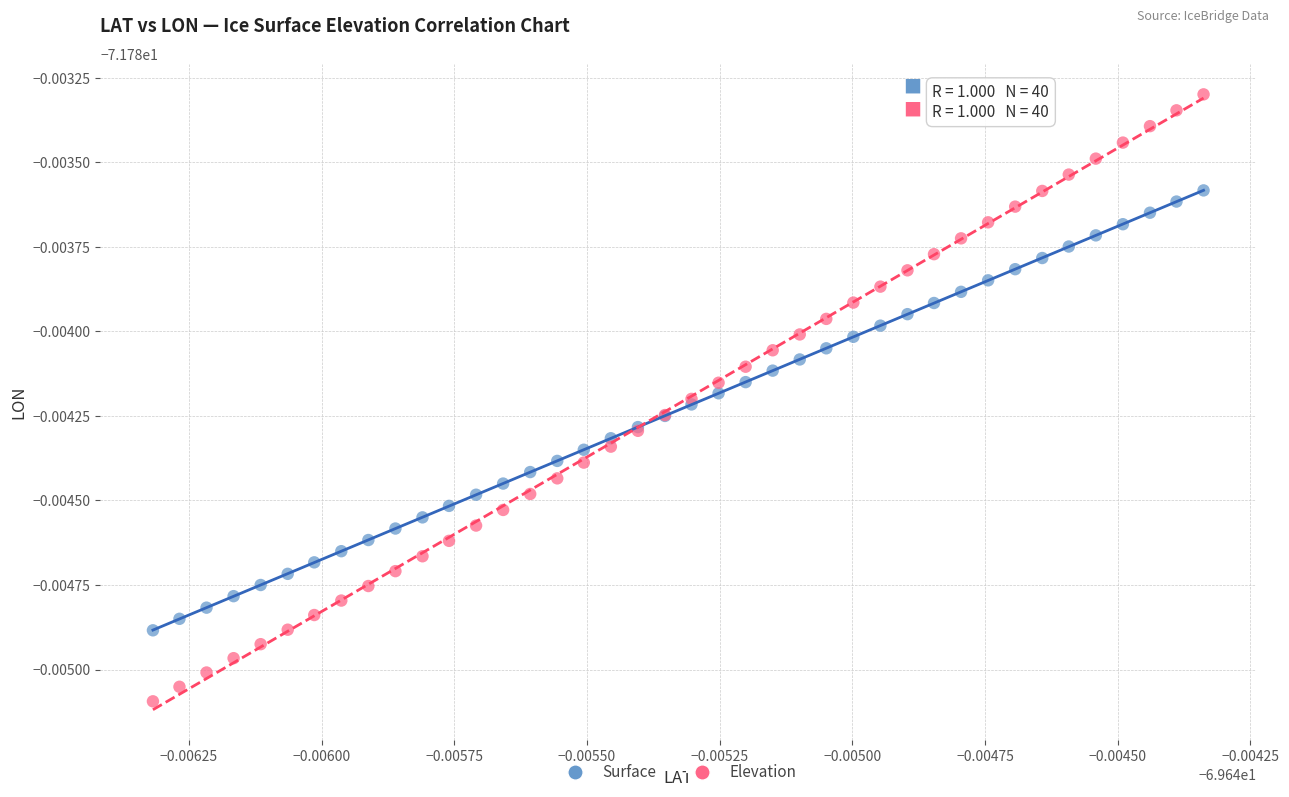

Which series reaches the maximum Y coordinate?

Elevation